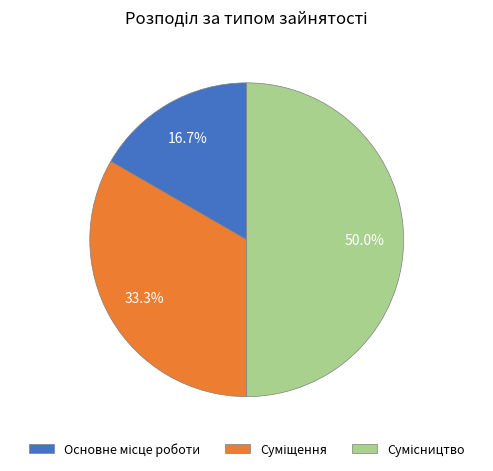

Count the number of slices in the pie.

3